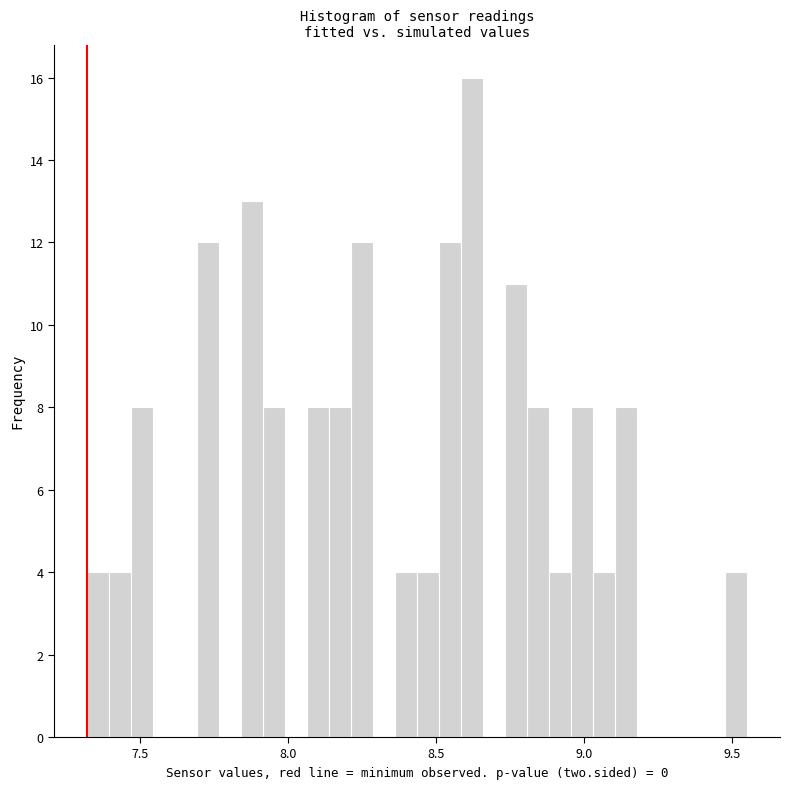

Around what value on the x-axis is the tallest bar? Give the approximate position of its centre, as read against the axis.

8.60